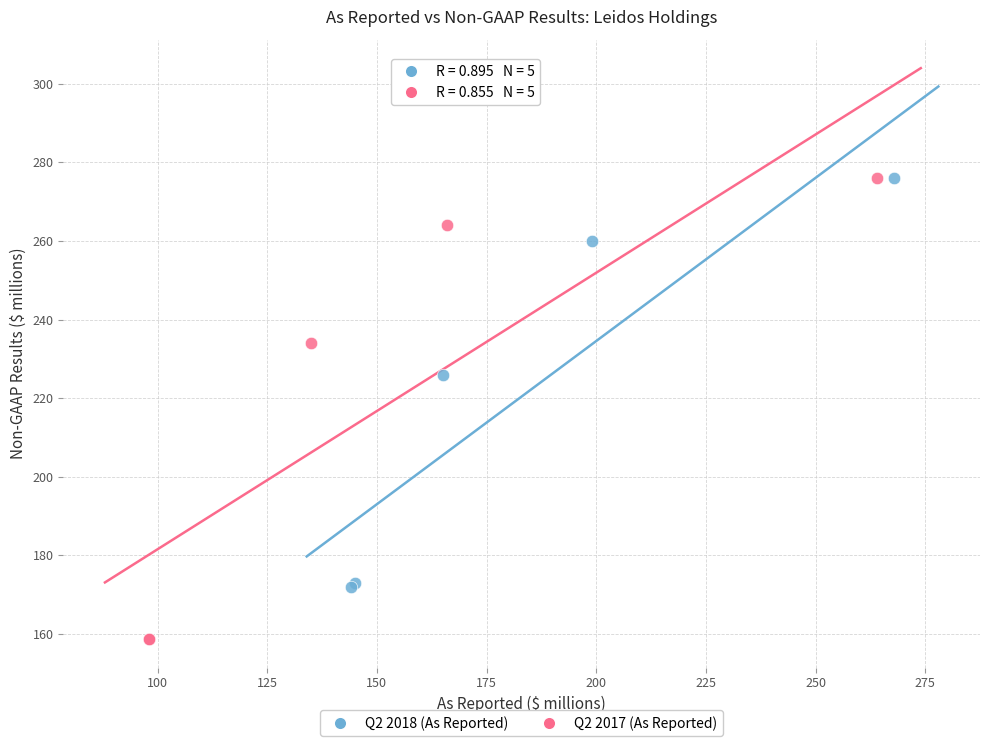

What are all the series names shown in the legend?

Q2 2018 (As Reported), Q2 2017 (As Reported)